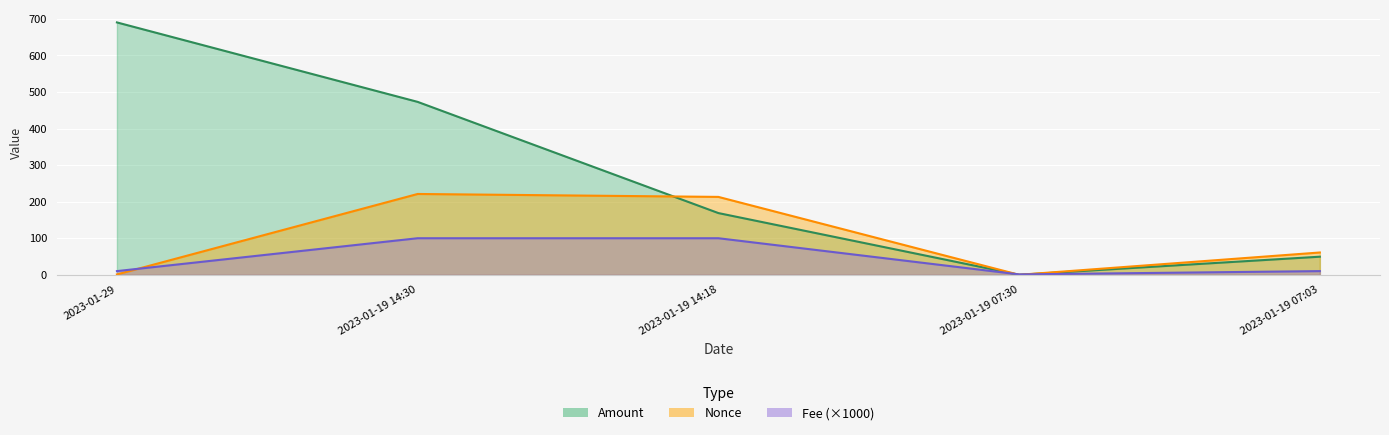

Is the value of Nonce at 2023-01-29 greater than the value of Fee at 2023-01-19 14:30?

No